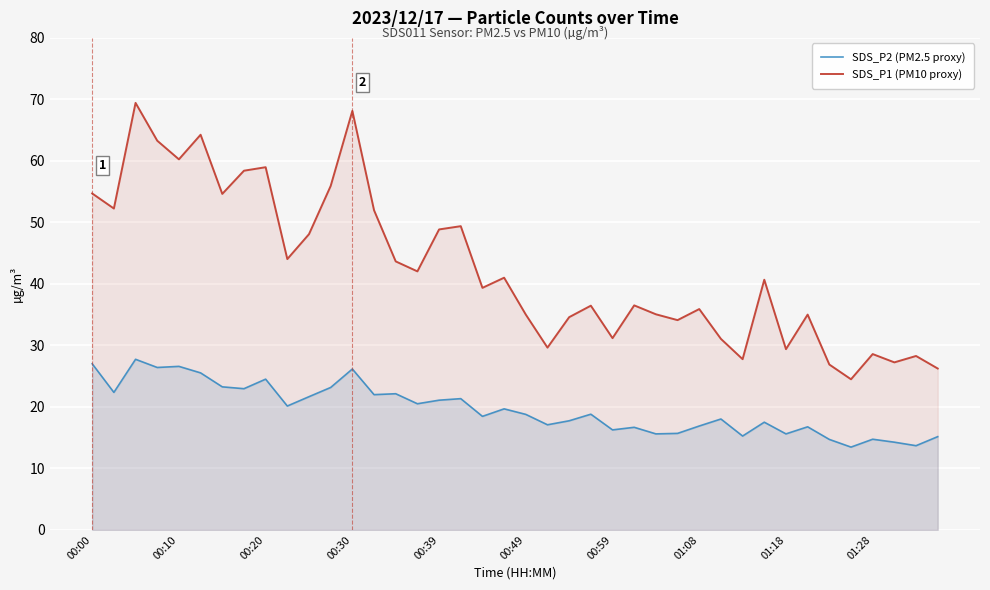

At 19, list the series in order from smallest to largest.

SDS_P2 (PM2.5 proxy), SDS_P1 (PM10 proxy)